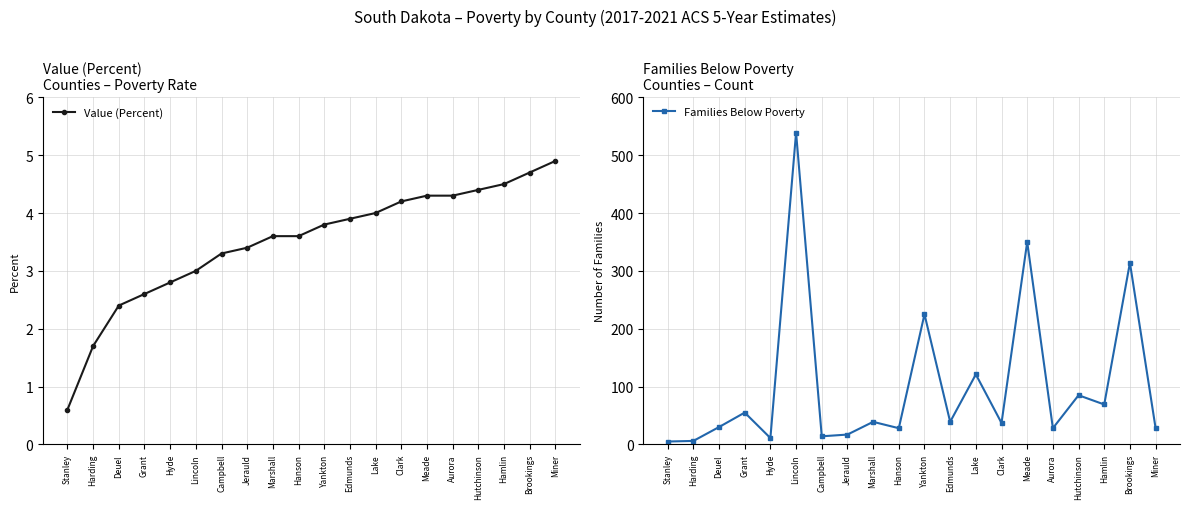

What is the difference between the maximum and second lowest values in the Value (Percent) series?

3.2